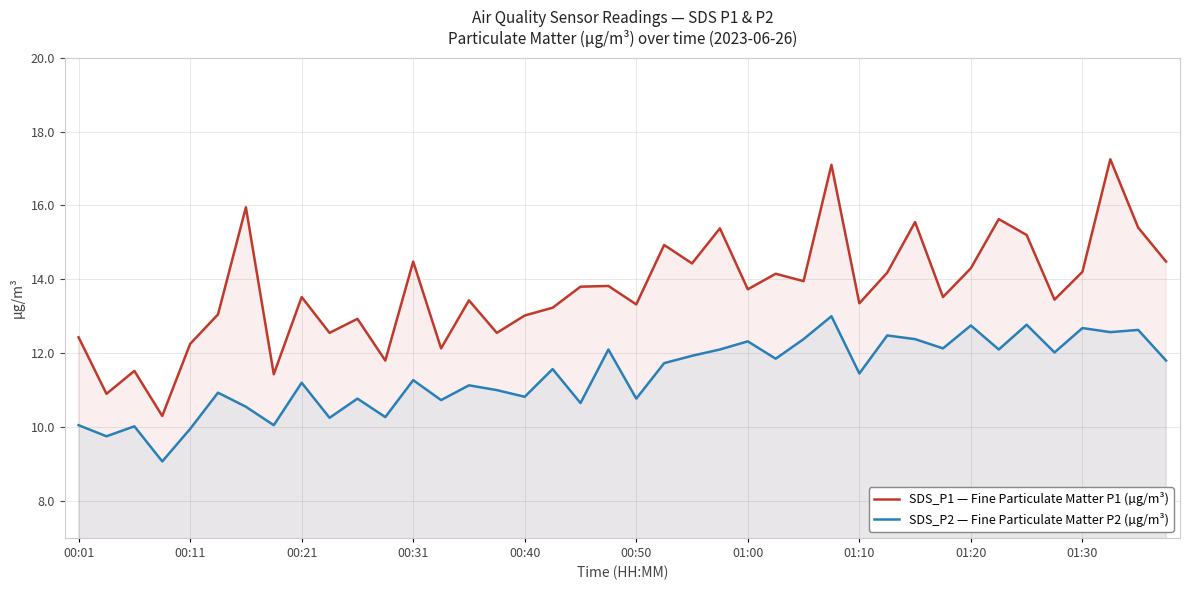

Reading right to left, list all the values displayed in this chart.

SDS_P1 — Fine Particulate Matter P1 (µg/m³): 14.5	15.4	17.2	14.2	13.4	15.2	15.6	14.3	13.5	15.6	14.2	13.3	17.1	13.9	14.2	13.7	15.4	14.4	14.9	13.3	13.8	13.8	13.2	13.0	12.6	13.4	12.1	14.5	11.8	12.9	12.6	13.5	11.4	15.9	13.1	12.2	10.3	11.5	10.9	12.4
SDS_P2 — Fine Particulate Matter P2 (µg/m³): 11.8	12.6	12.6	12.7	12.0	12.8	12.1	12.8	12.1	12.4	12.5	11.4	13.0	12.4	11.8	12.3	12.1	11.9	11.7	10.8	12.1	10.7	11.6	10.8	11.0	11.1	10.7	11.3	10.3	10.8	10.2	11.2	10.1	10.6	10.9	9.9	9.1	10.0	9.8	10.1